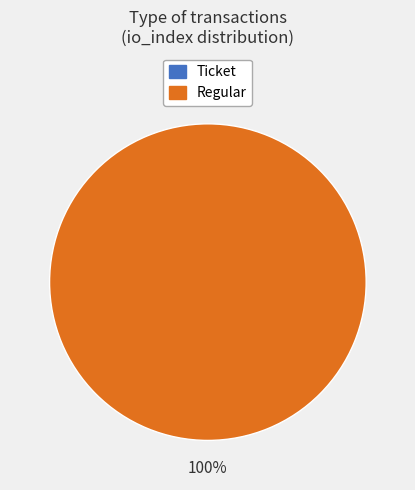

How many slices are in this pie chart?

2